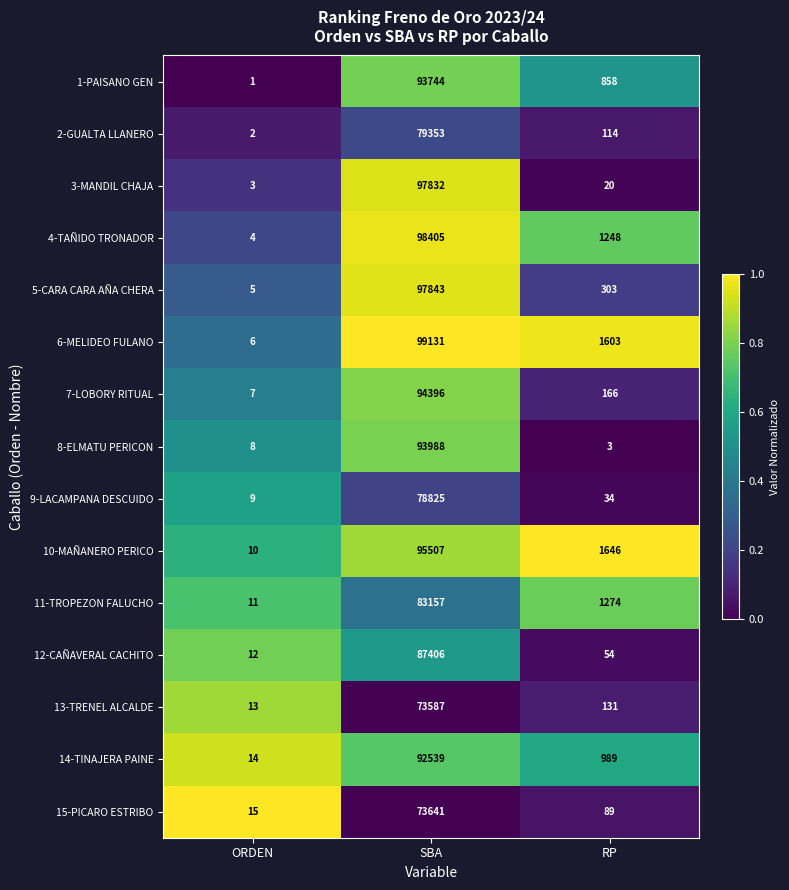

Which label corresponds to the largest value in the chart?

SBA